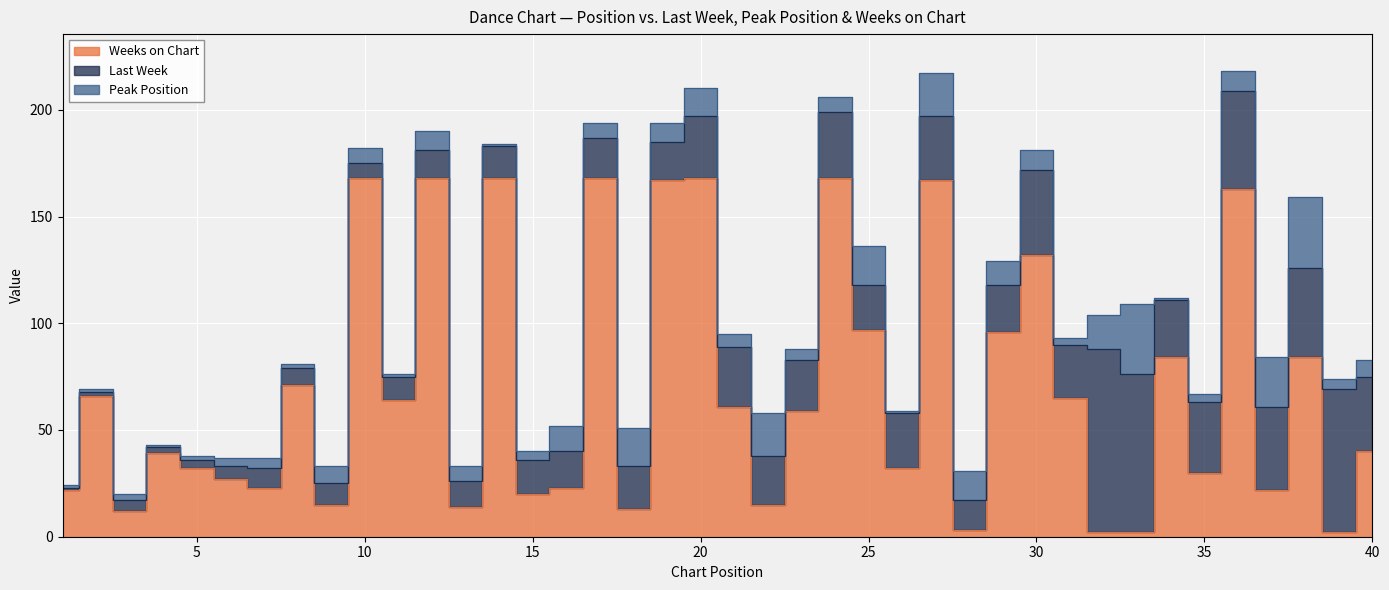

What are all the series names shown in the legend?

Last Week, Peak Position, Weeks on Chart